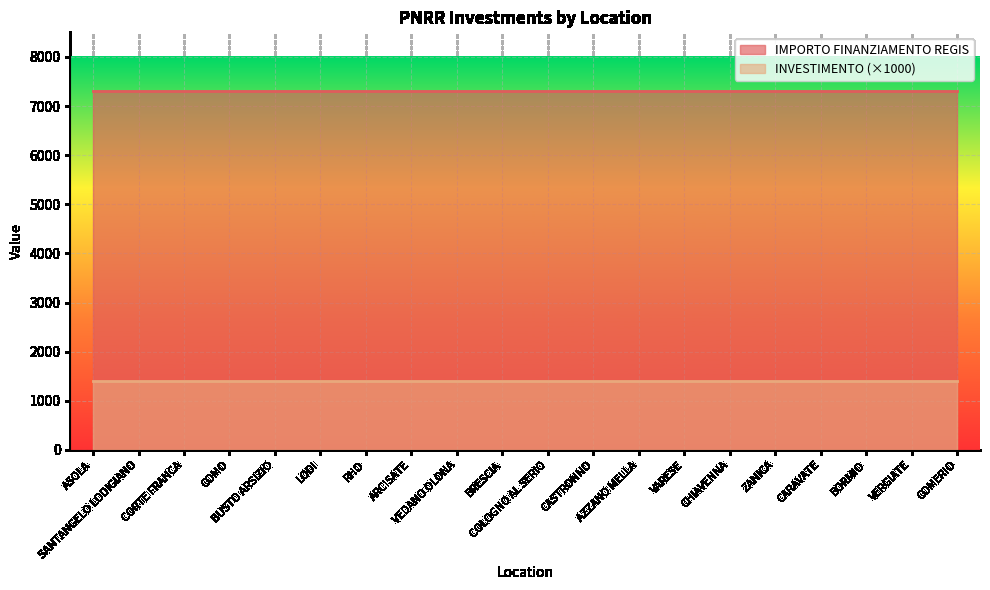

What position from the right is CASTRONNO?

9